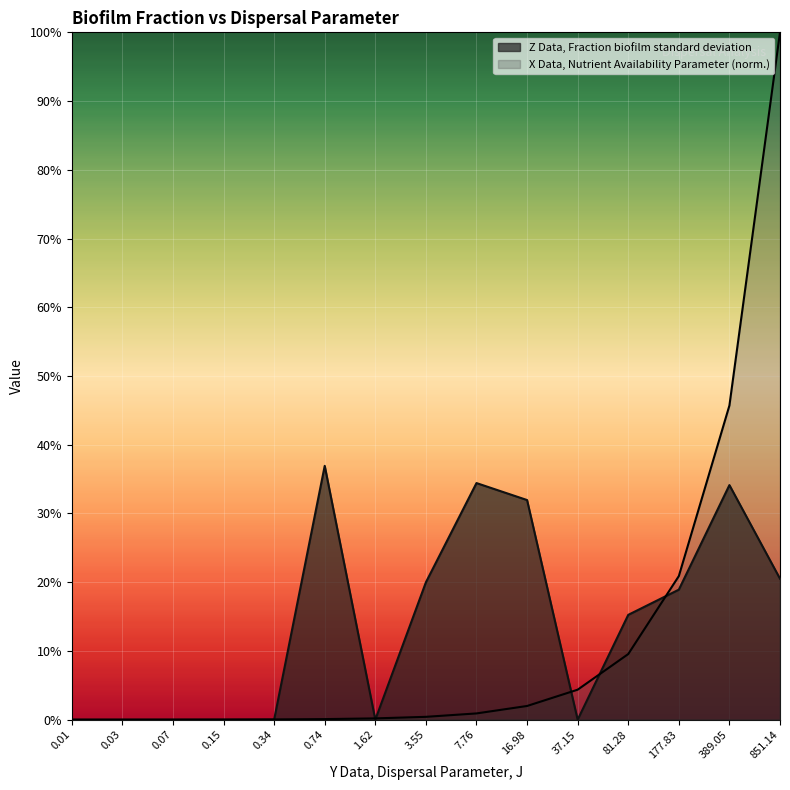

Does the chart display data point markers on the line(s)?

No